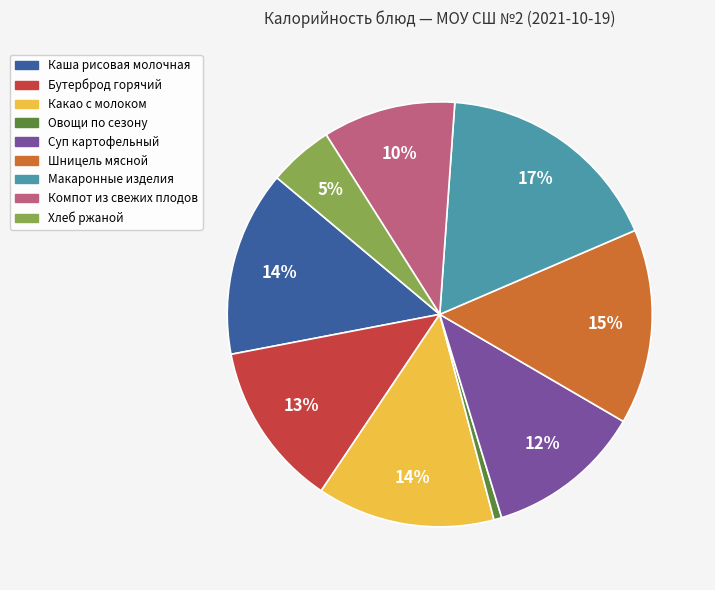

Does Шницель мясной represent more than half of the total?

No